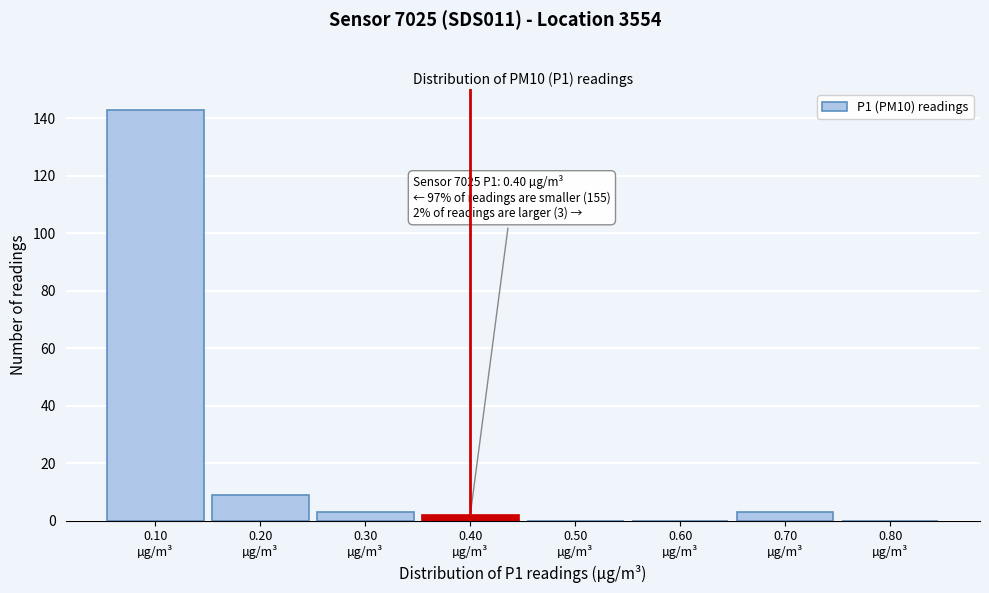

Over which range of the x-axis is the bar tallest?

0.05 to 0.15